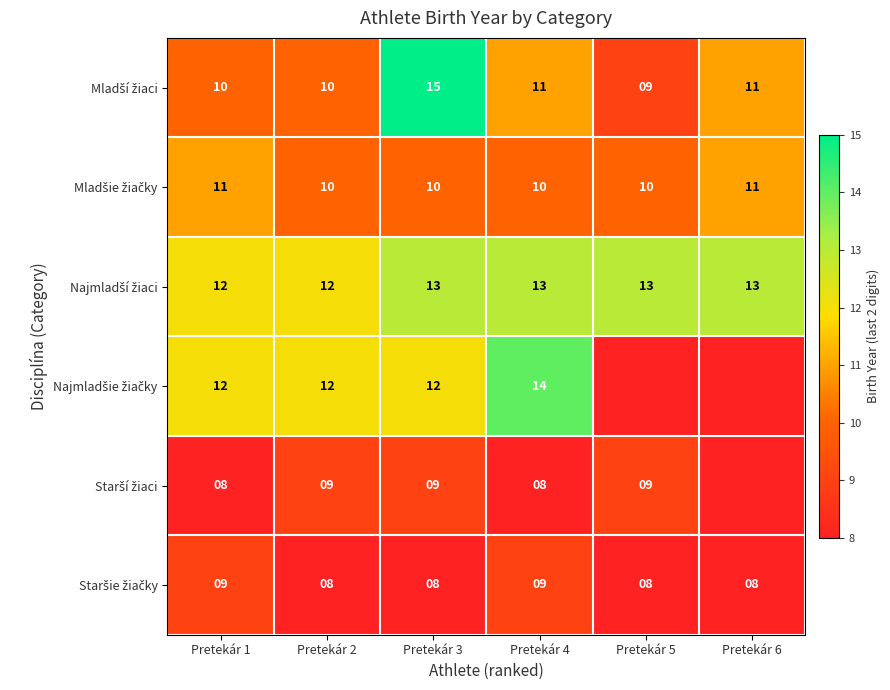

Count the number of data series in this chart.

6